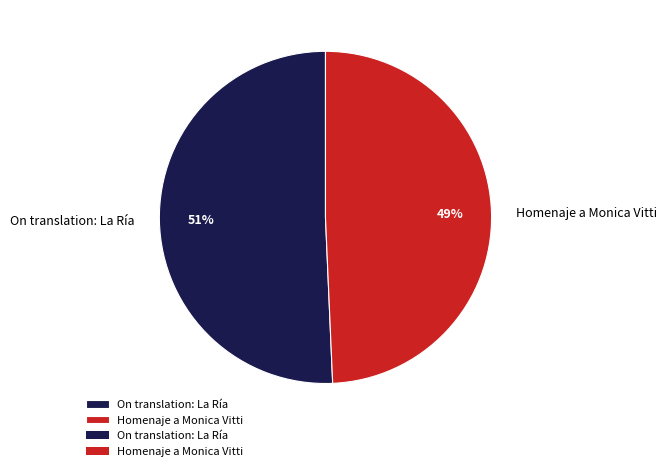

The Homenaje a Monica Vitti slice represents 44% of the pie. True or false?

False